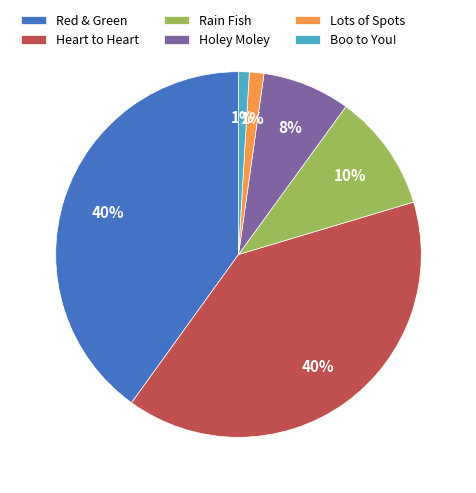

Is there a majority slice in this chart?

No